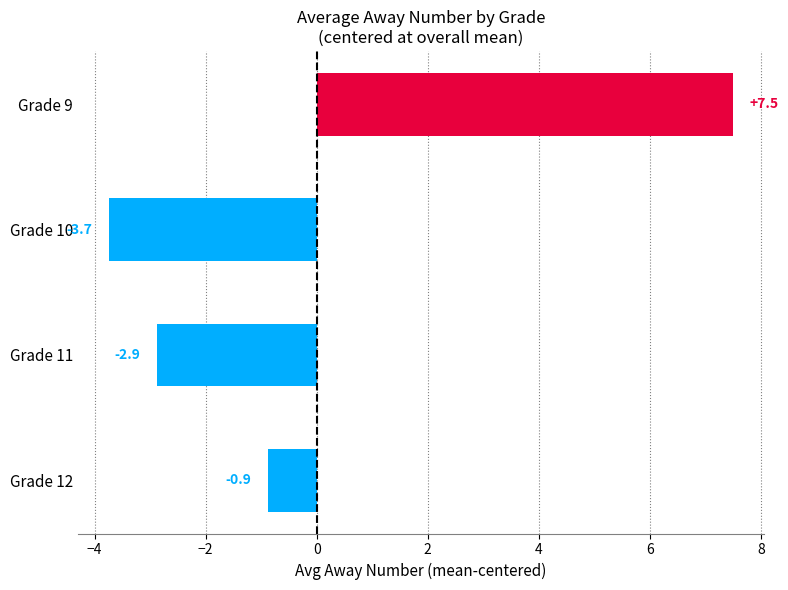

How many bars are there in total?

4